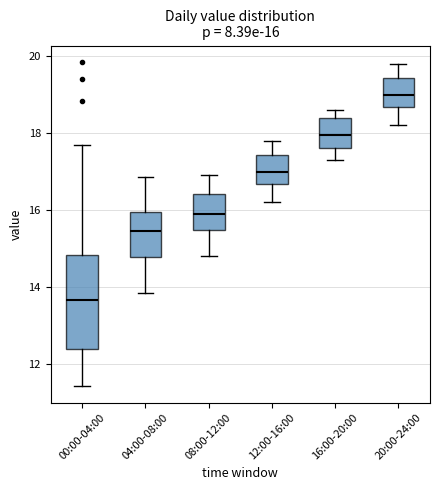

Which box has the highest median line?

20:00-24:00